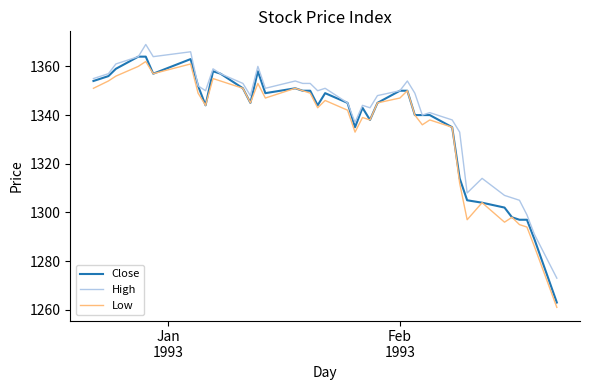

What is the highest value of the Low series?

1362